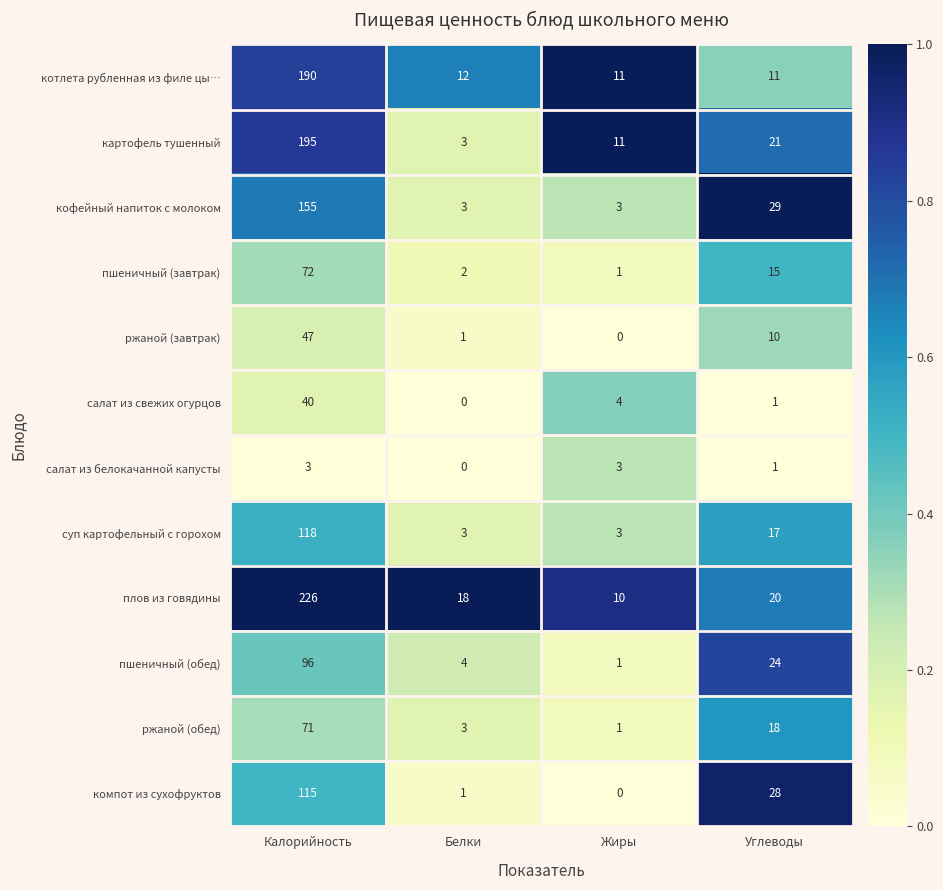

Which series has the largest range (max minus min)?

плов из говядины